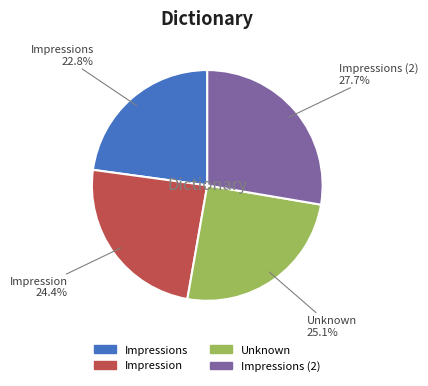

How much of the chart is everything except Impressions (2)?

72.3%